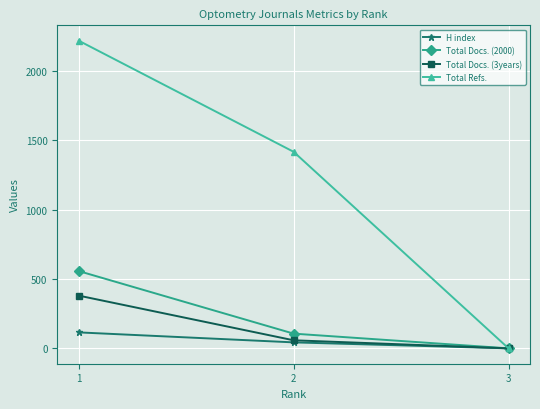

At which label does Total Docs. (2000) first exceed 106?

1